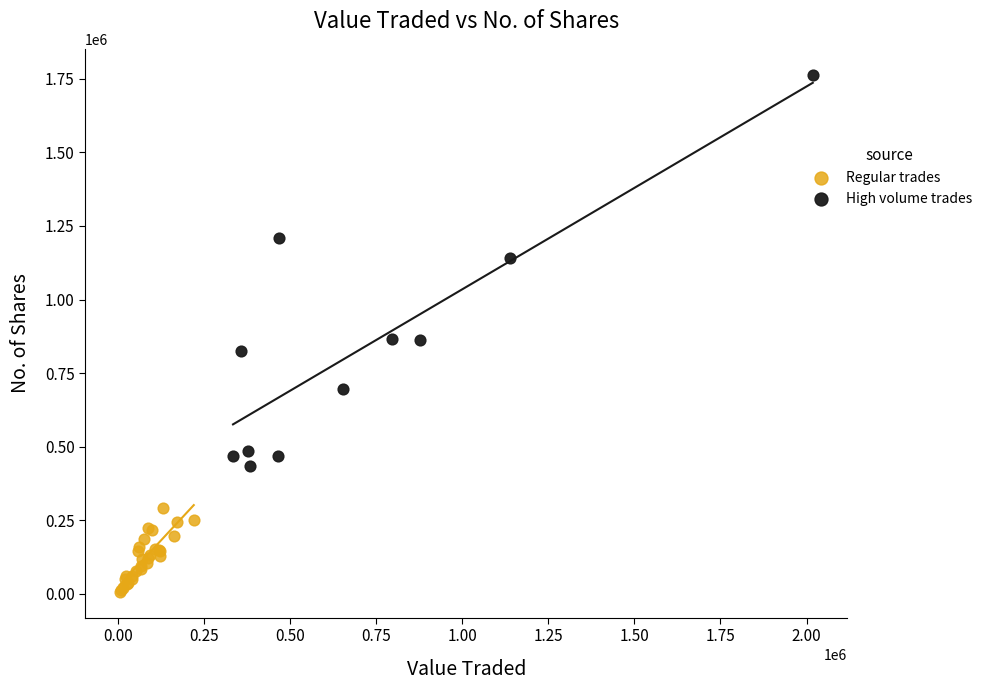

Which series reaches the minimum Y coordinate?

Regular trades